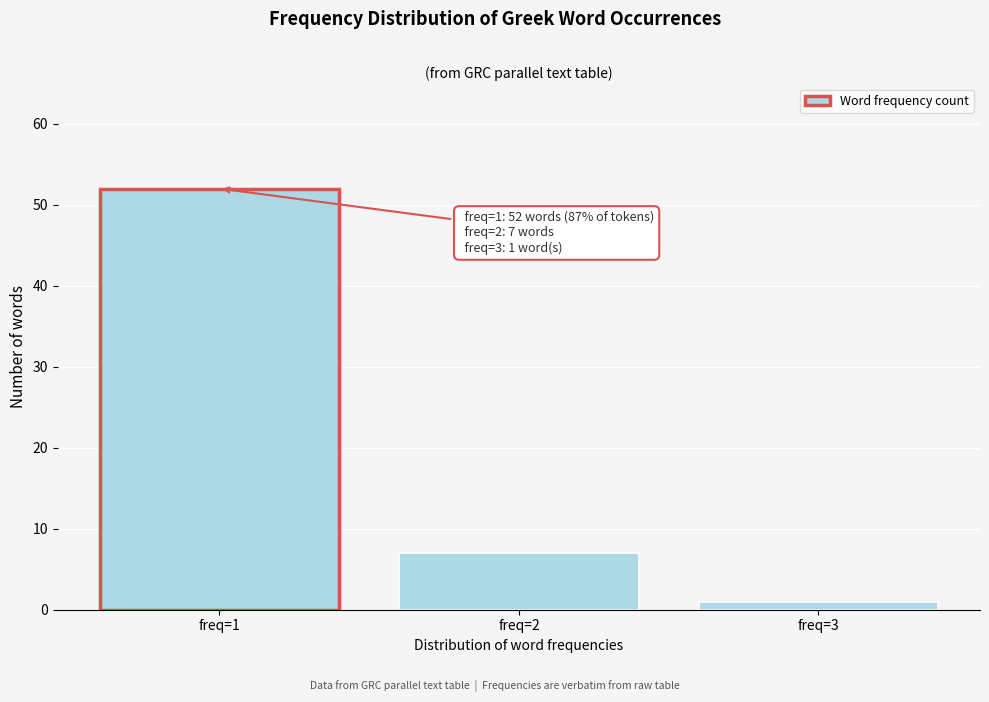

Reading left to right, what are all the values shown in this chart?

52	7	1